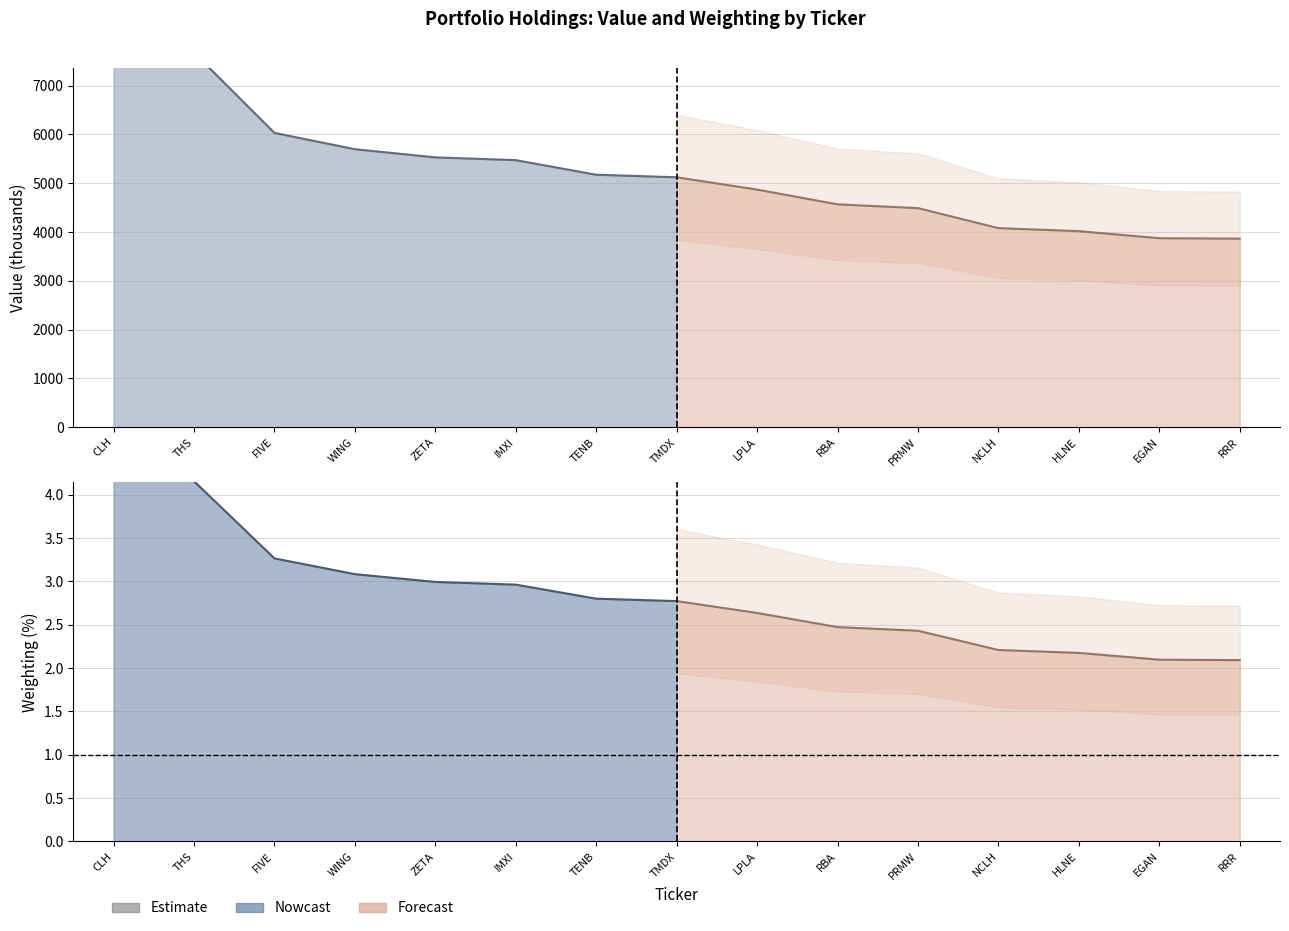

Which category has the highest value in the Weighting series?

CLH